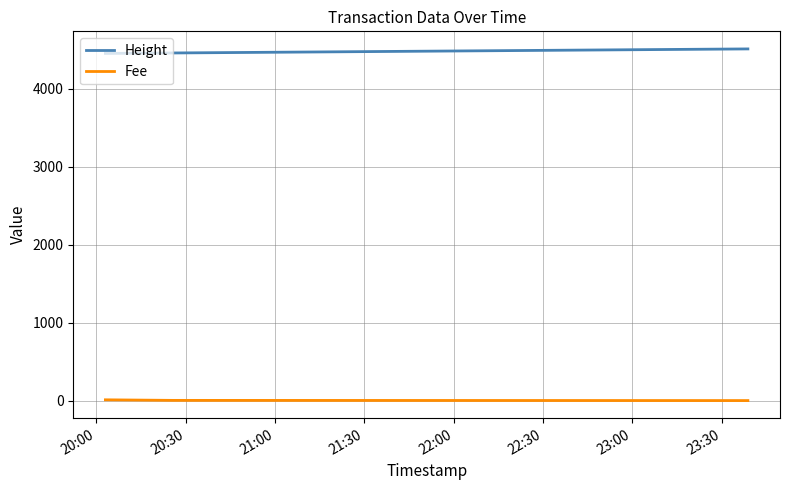

What is the greatest value displayed?

4509.0